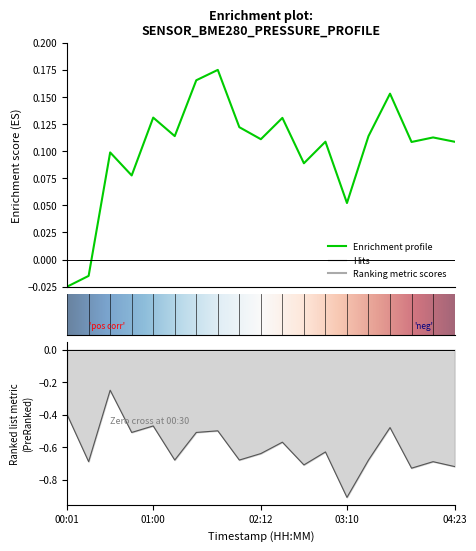

Is it true that pressure equals 0.0 at 14?

False